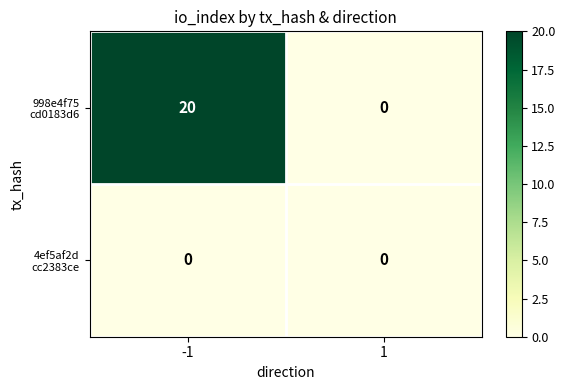

What is the total value across all series at -1?

20